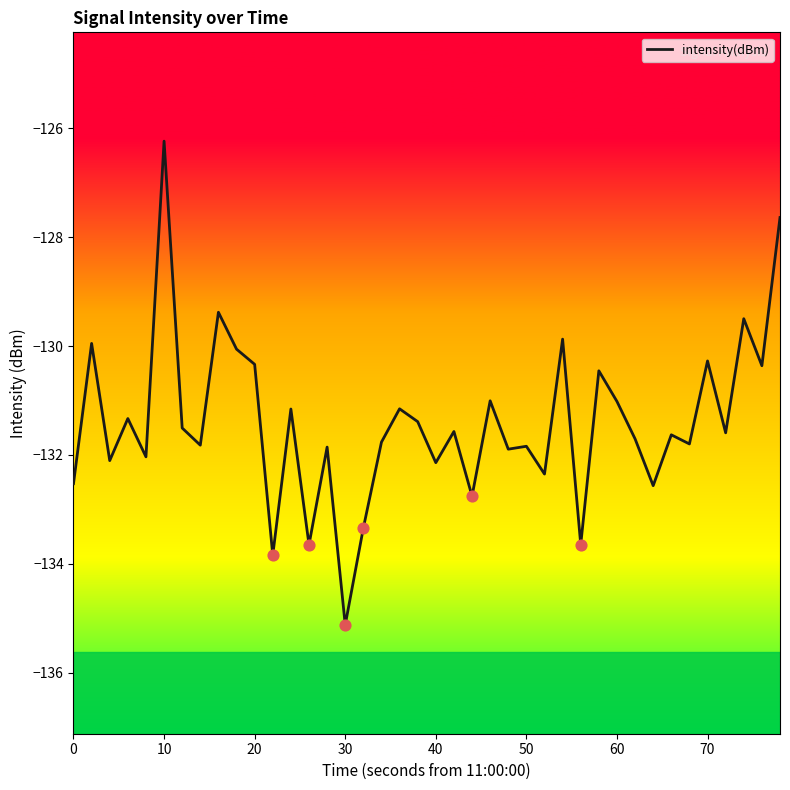

What is the difference between the maximum and minimum values?

8.9